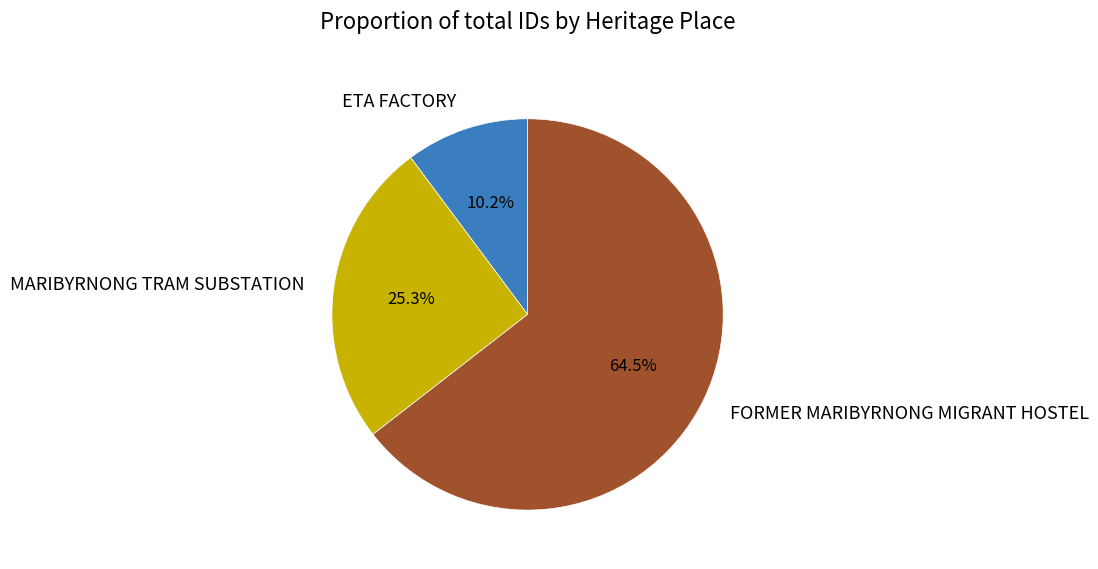

To the nearest percent, what portion does ETA FACTORY represent?

10%